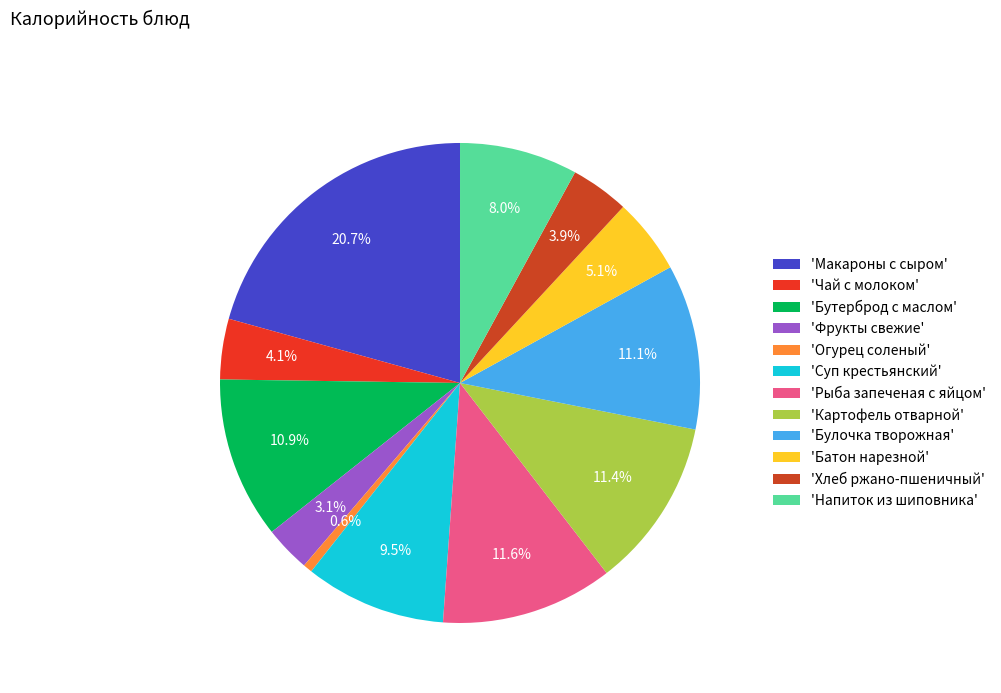

Which slice is the smallest?

'Огурец соленый'